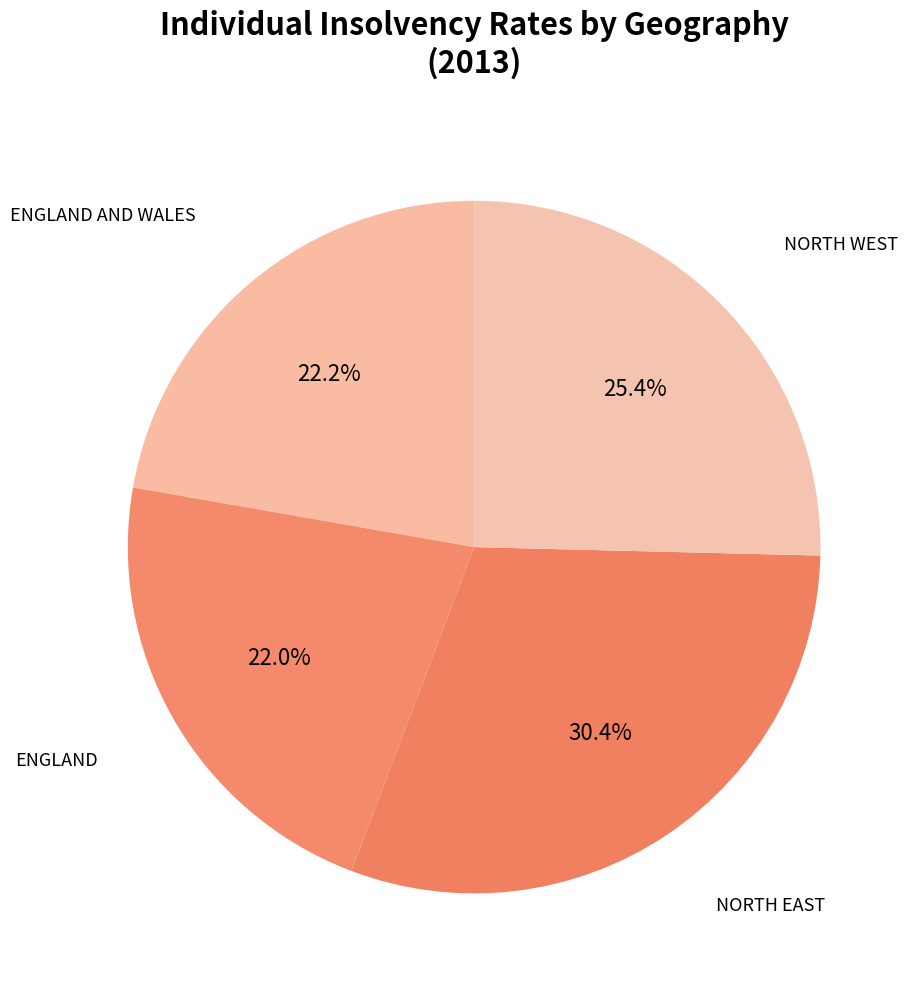

Is NORTH WEST the majority of the pie?

No